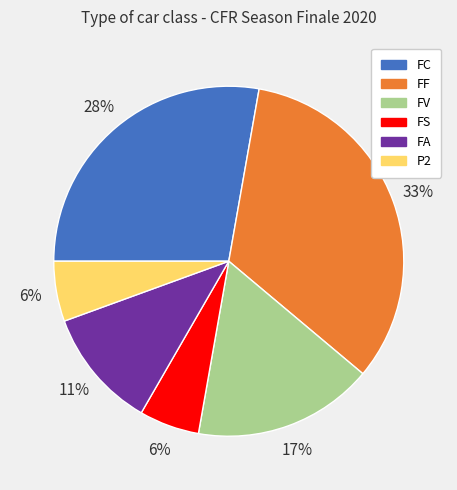

What is the ratio of the value at P2 to the value at FA?

0.5